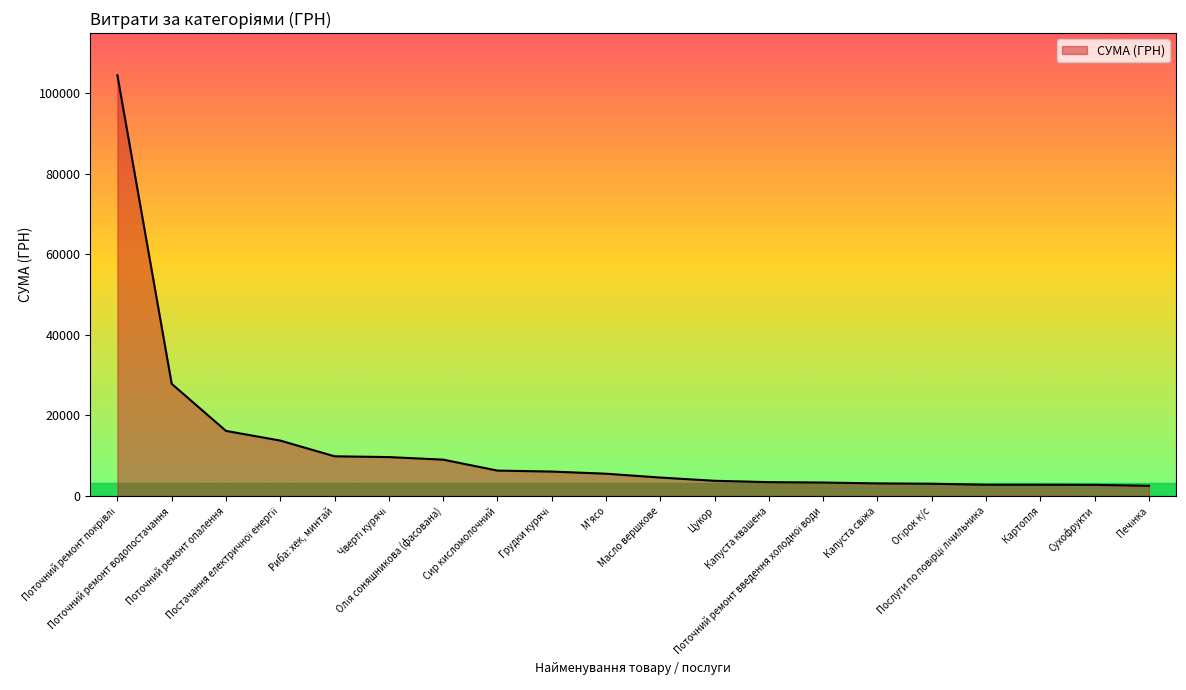

What is the greatest value displayed?

104400.0